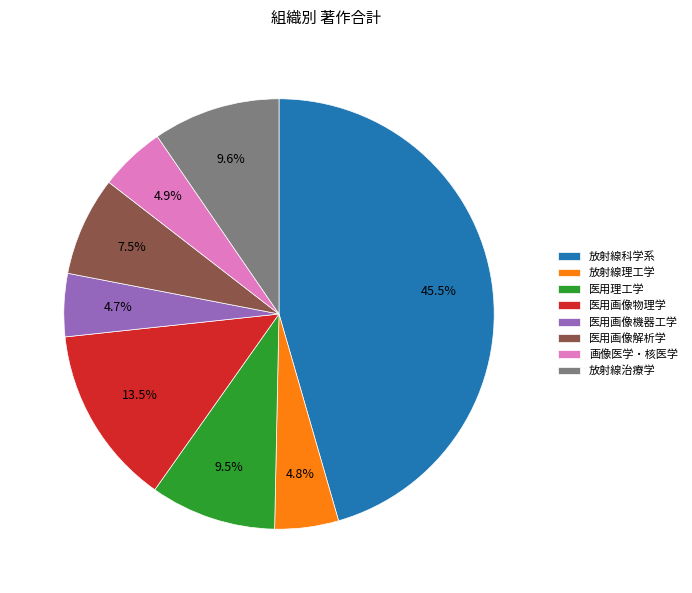

What percentage is the 画像医学・核医学 slice, to the nearest percent?

5%